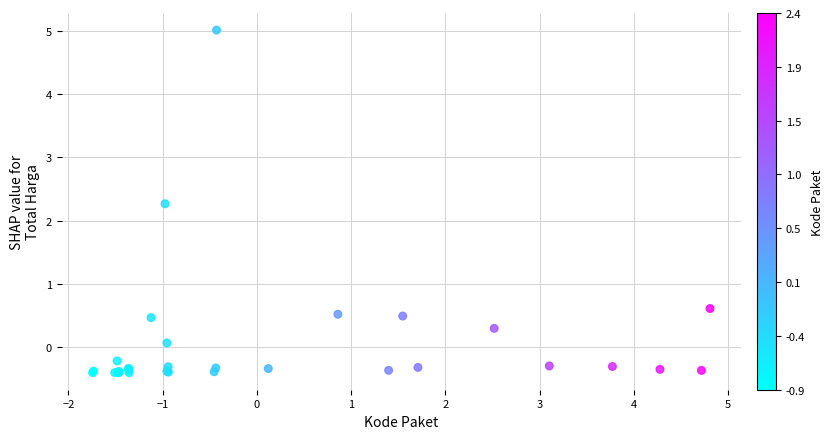

What Y value in the scatter plot is closest to 2?

2.3